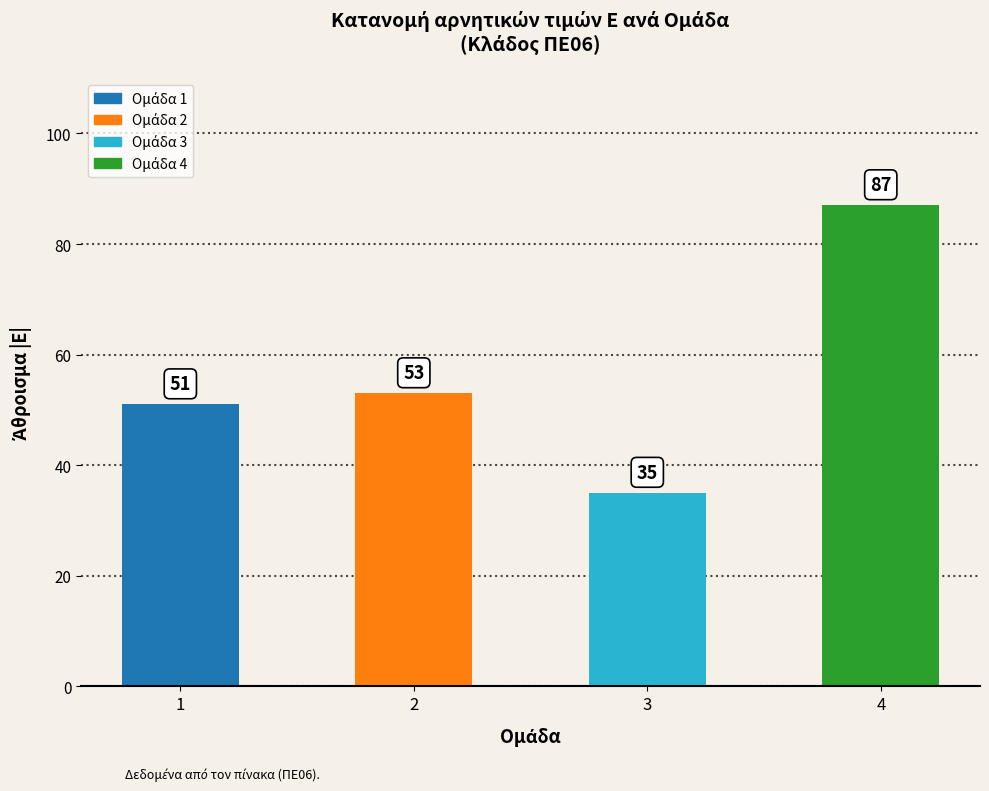

How many data points does each series have?

4